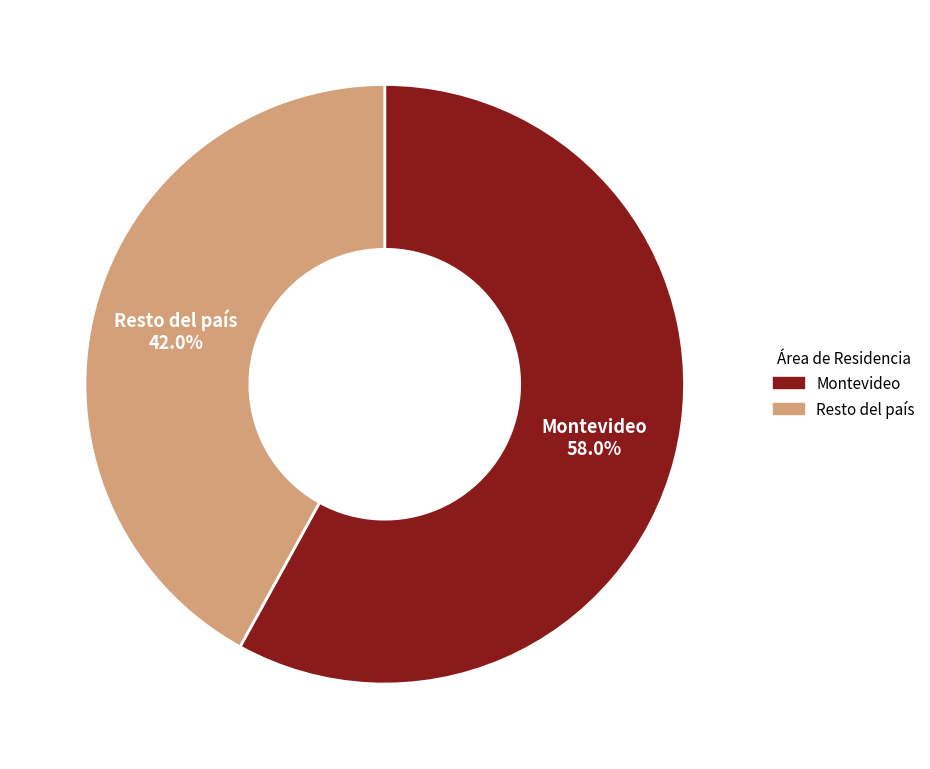

Between Montevideo and Resto del país, which is larger?

Montevideo